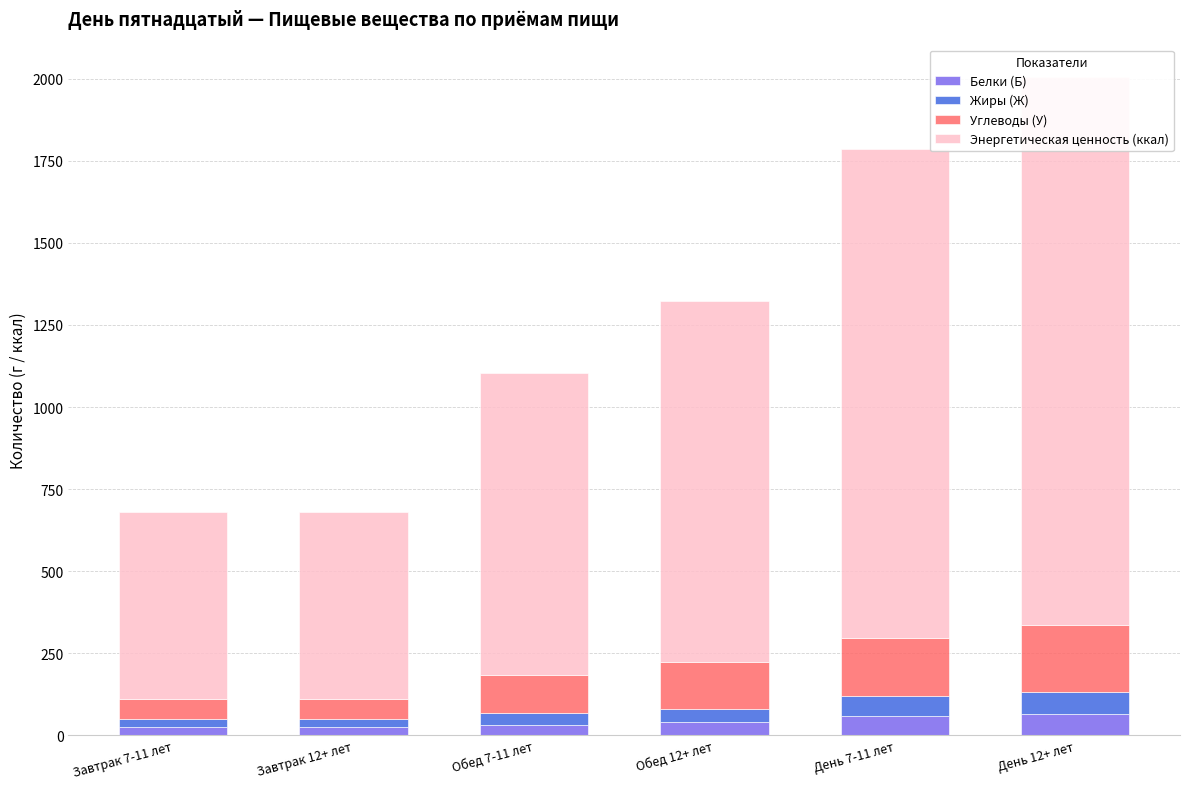

At which category is the sum across all series the highest?

День 12+ лет